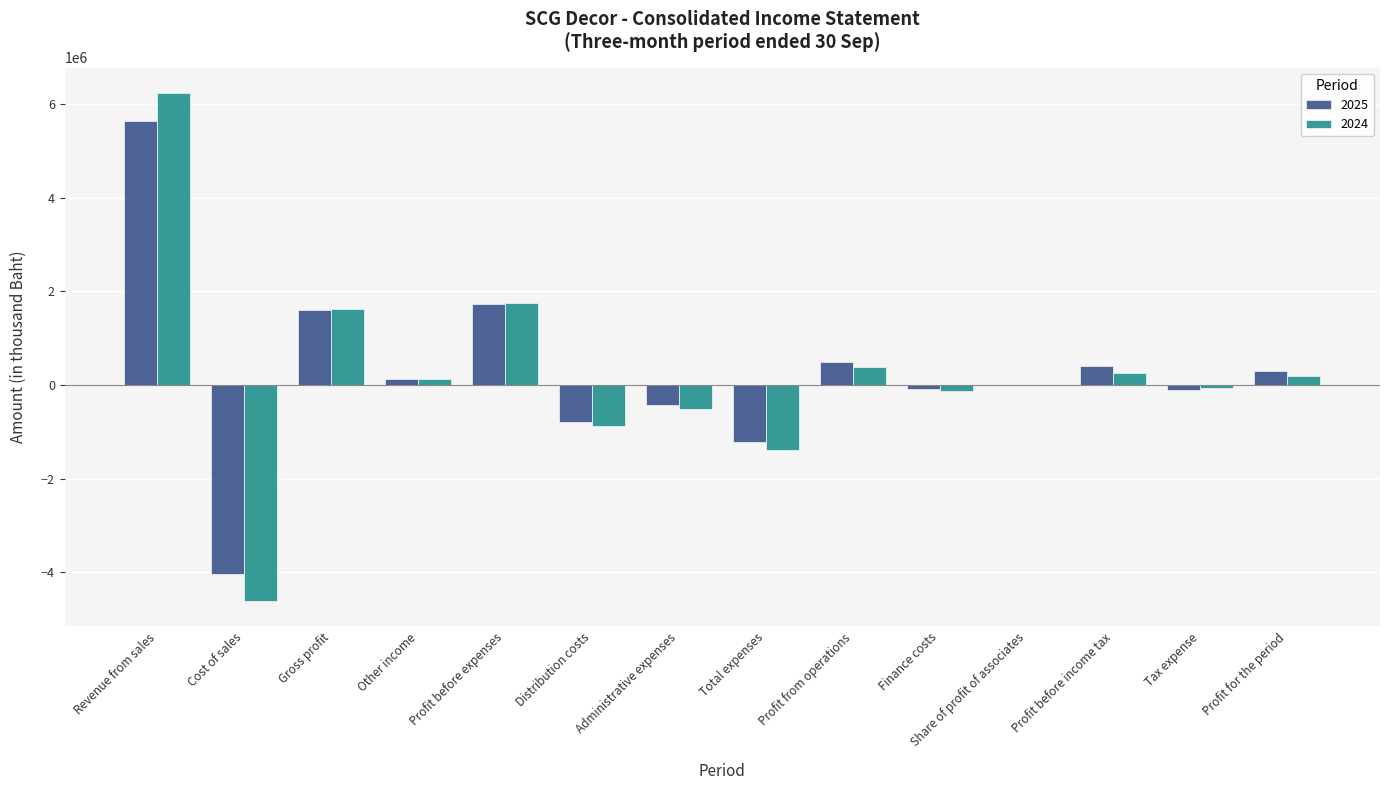

Is the value of 2025 at Cost of sales greater than the value of 2024 at Share of profit of associates?

No